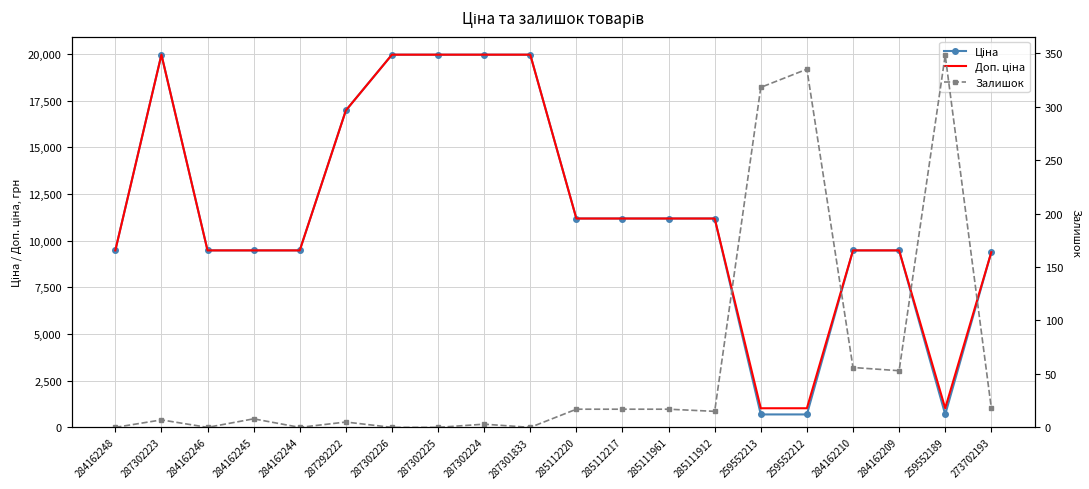

What is the total value across all series at 287302226?

39928.3